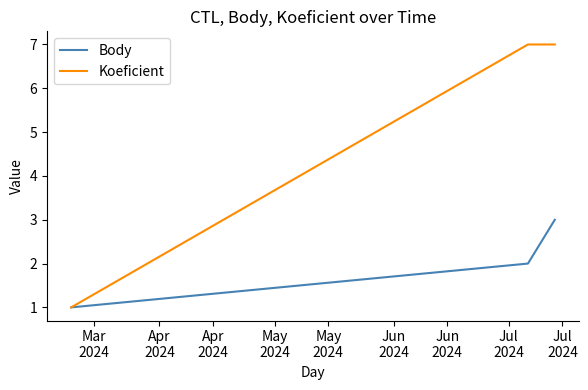

Is this an area chart (filled region under the line)?

No